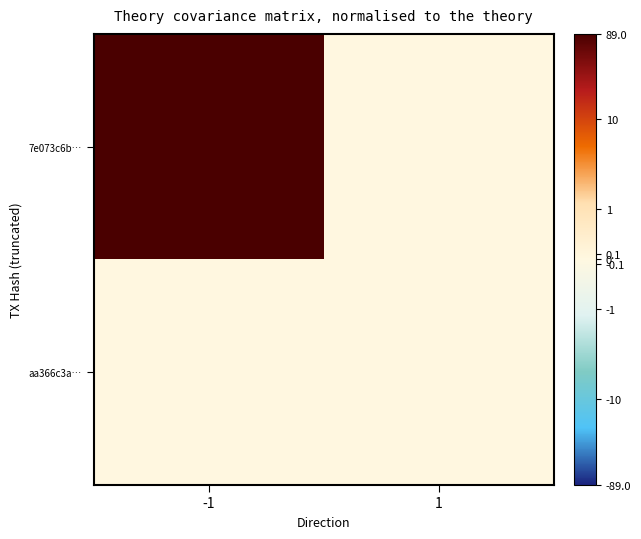

How many categories are shown in the chart?

2